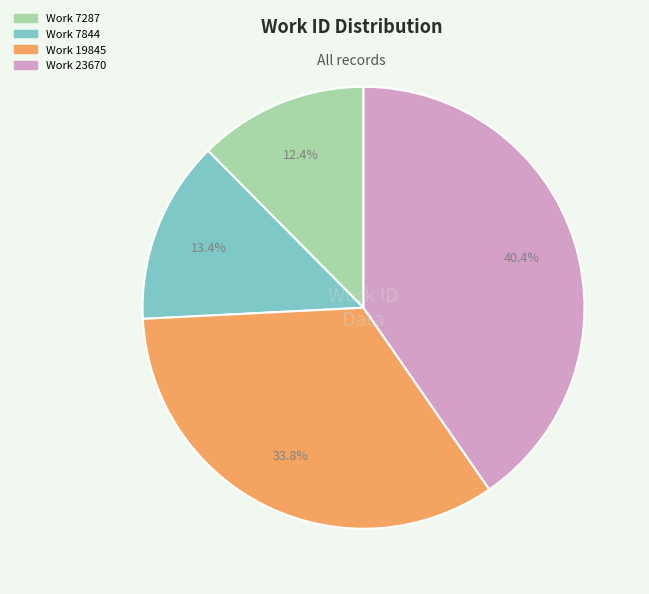

True or false: Work 7287 accounts for 12% of the total.

True